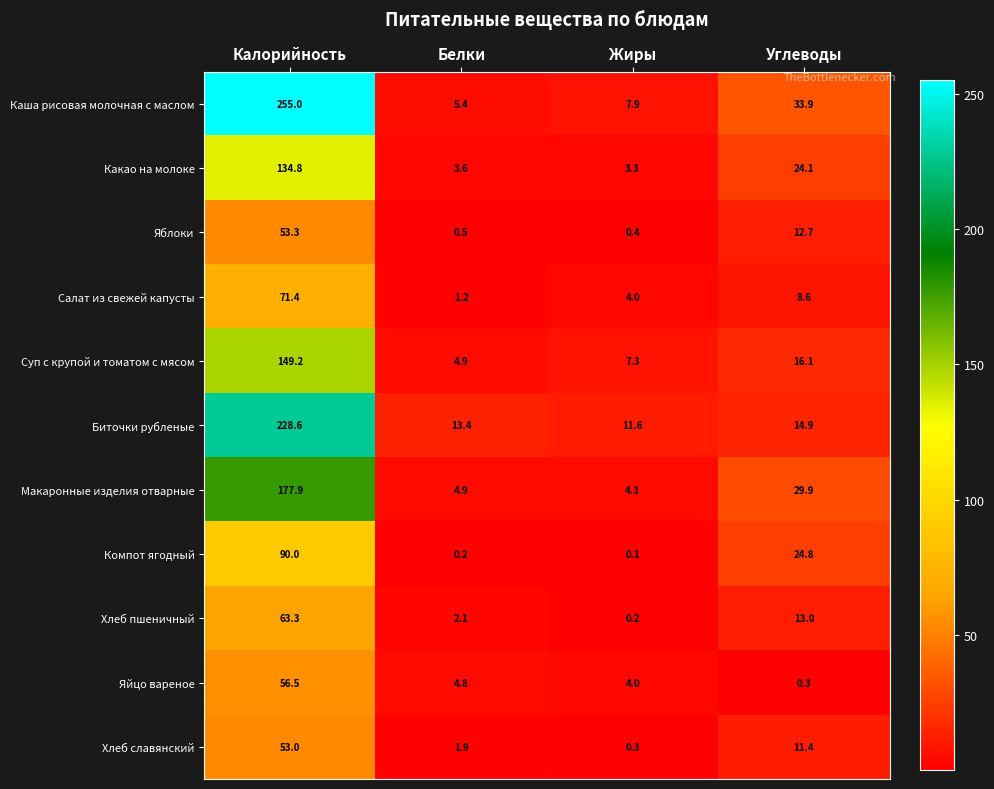

Which category has the highest value across all series?

Калорийность